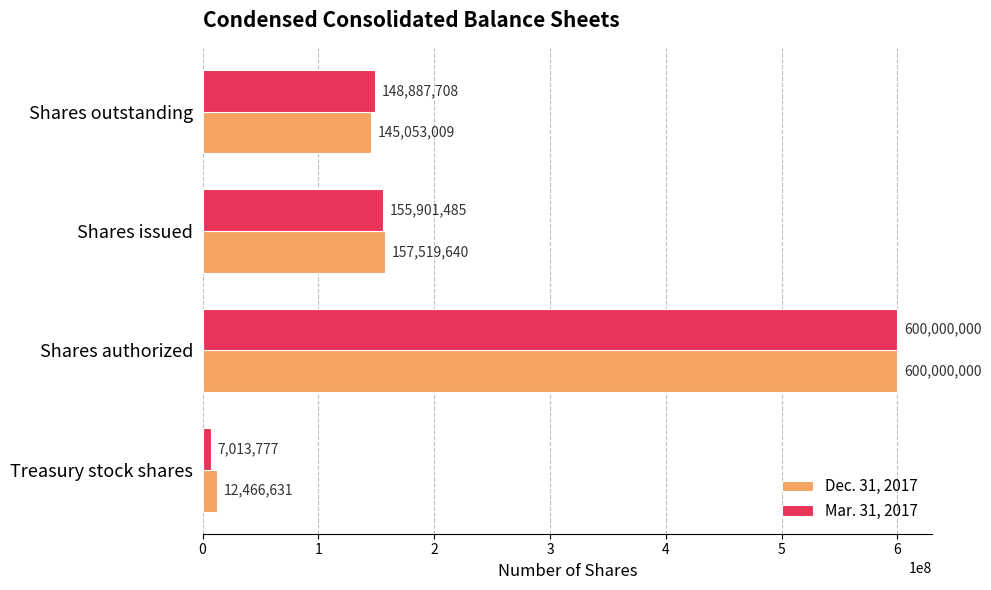

What is the minimum value for Mar. 31, 2017?

7013777